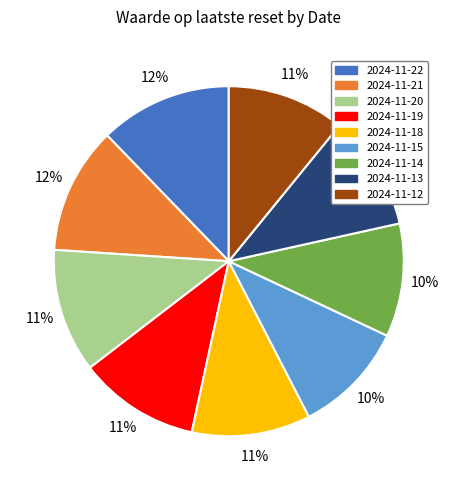

Combined, do 2024-11-12 and 2024-11-13 account for over 50%?

No